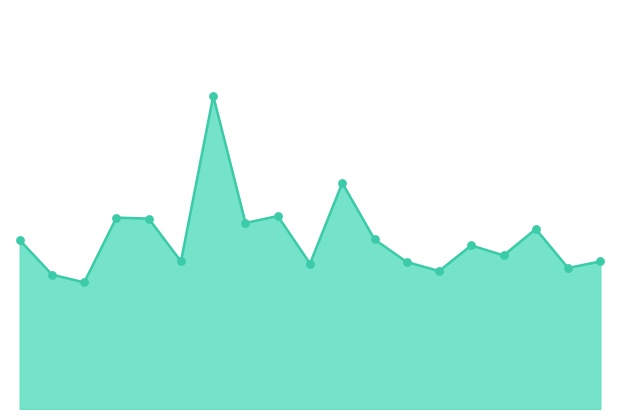

Is this an area chart (filled region under the line)?

Yes